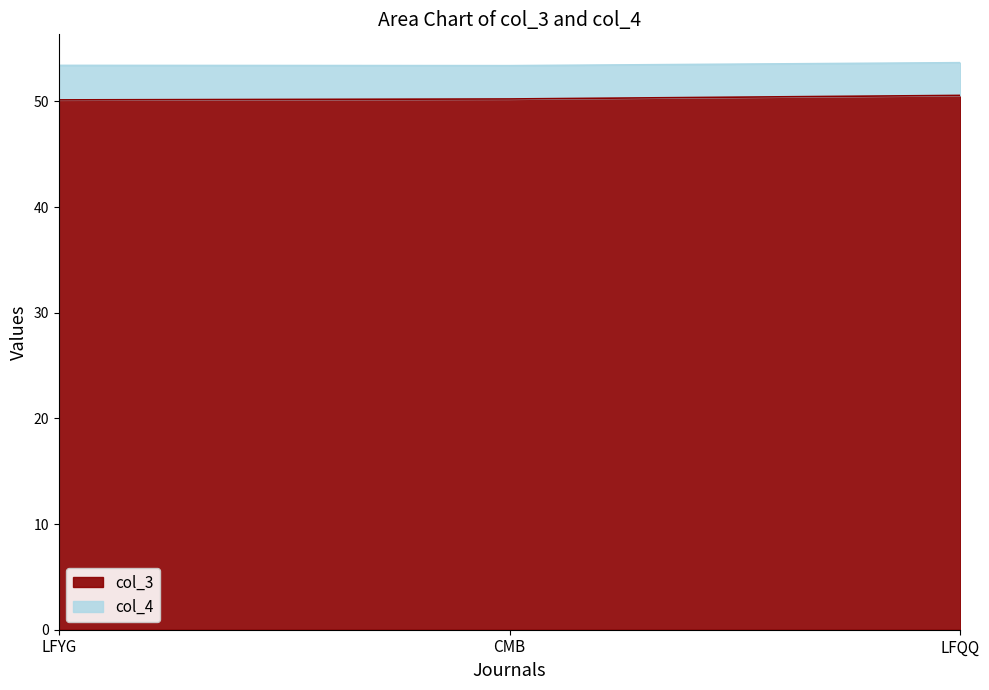

Reading left to right, what are all the values shown in this chart?

50.1	50.2	50.6